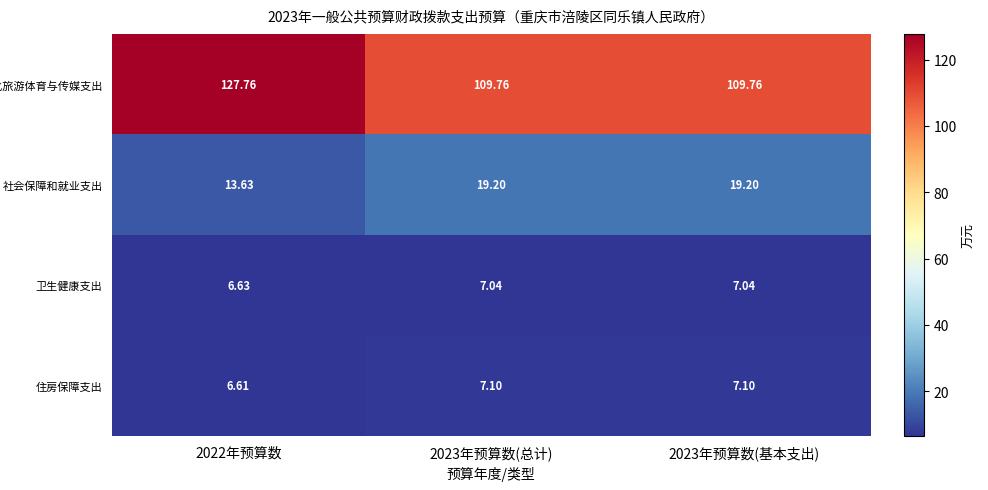

At how many categories does at least one series exceed 107?

3